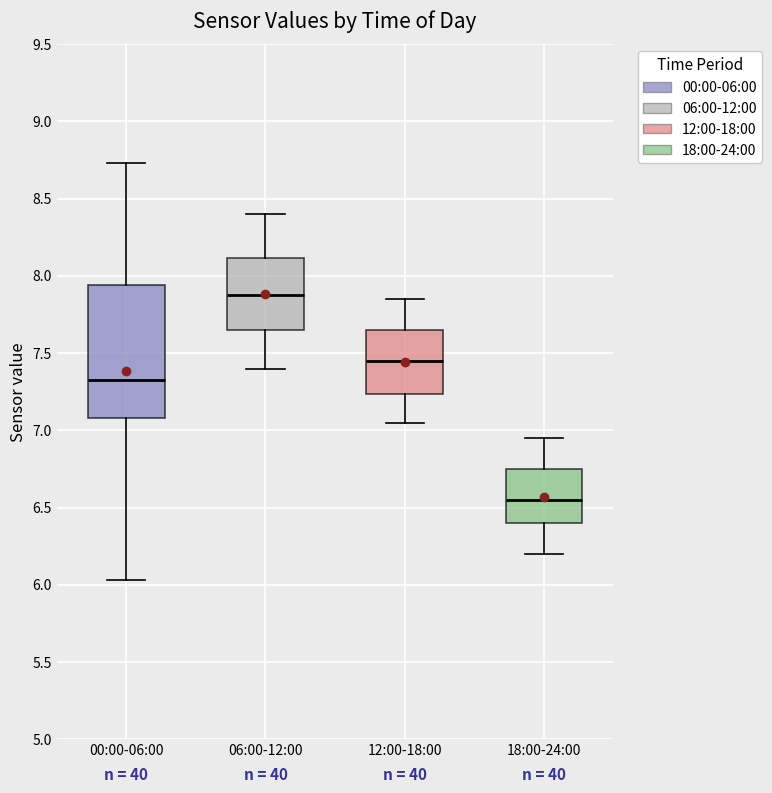

Reading left to right, transcribe this box plot: for each box, give where its median line is, the range the box spans, and where its two whiskers end, as read against the y-axis. The values are not printed on the chart, so give them approximately, as read against the axis.

00:00-06:00: median 7.35, box 7.10 to 7.95, whiskers 6.05 to 8.75
06:00-12:00: median 7.90, box 7.65 to 8.10, whiskers 7.40 to 8.40
12:00-18:00: median 7.45, box 7.25 to 7.65, whiskers 7.05 to 7.85
18:00-24:00: median 6.55, box 6.40 to 6.75, whiskers 6.20 to 6.95